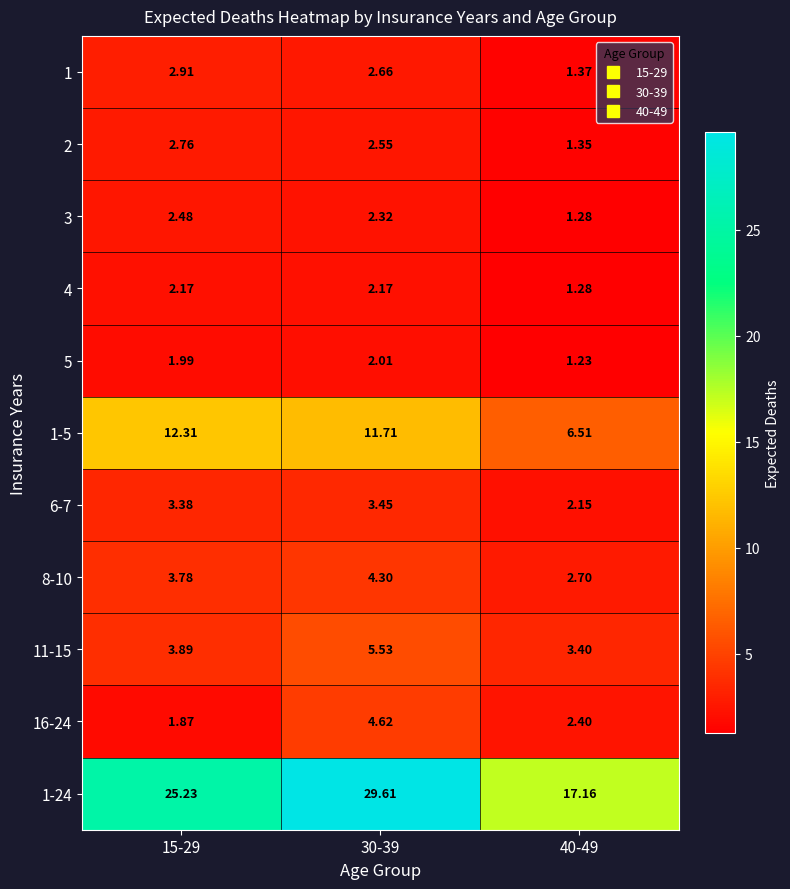

How many categories are shown in the chart?

3